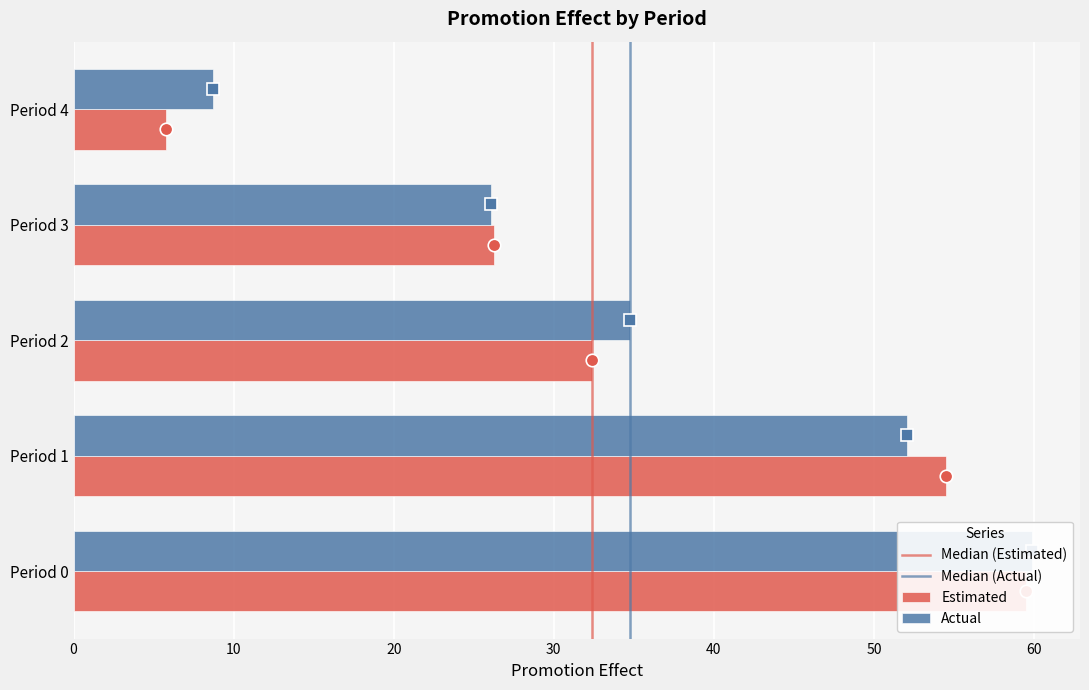

At which label does Estimated first exceed 32?

Period 0